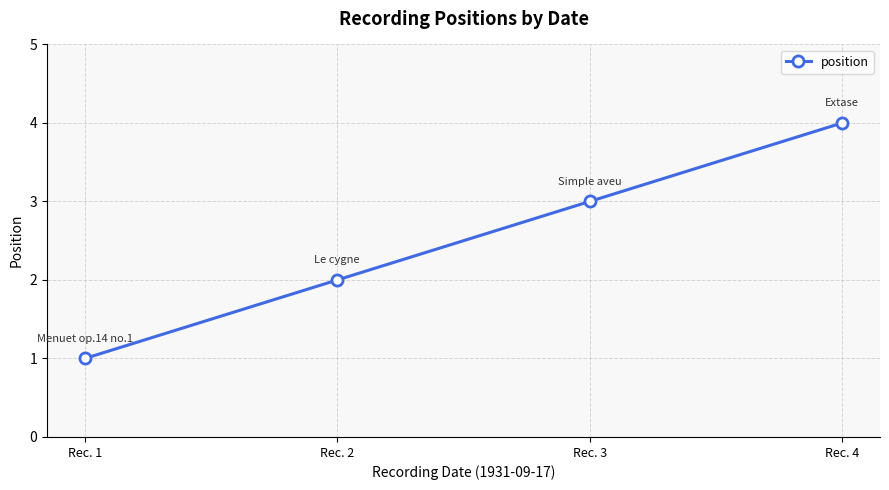

Reading right to left, transcribe all the data shown in this chart.

Rec. 4=4	Rec. 3=3	Rec. 2=2	Rec. 1=1